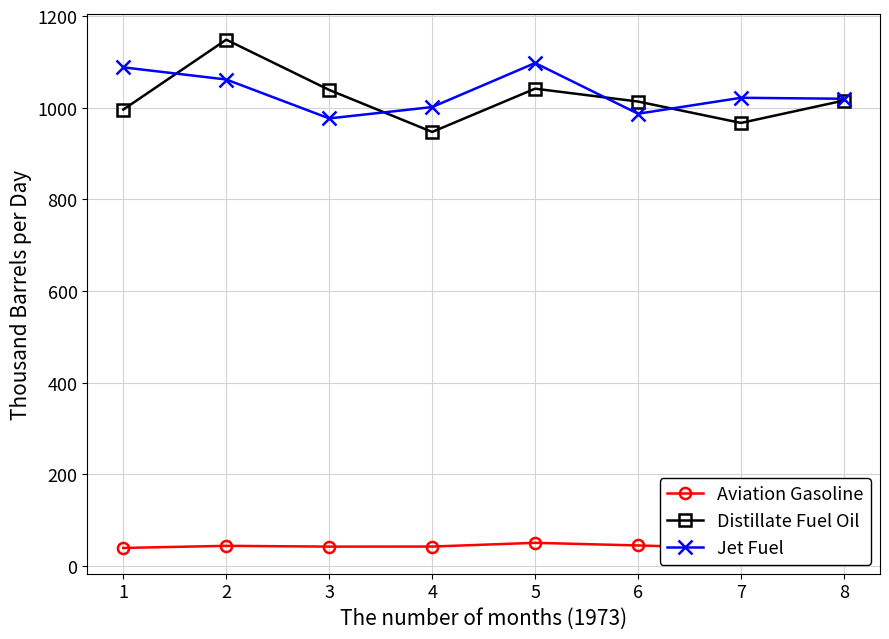

Reading left to right, list all the values displayed in this chart.

Aviation Gasoline: 39.5	44.1	42.4	42.6	50.7	45.0	38.8	61.7
Distillate Fuel Oil: 996.3	1148.8	1039.1	947.4	1041.9	1013.7	967.1	1016.0
Jet Fuel: 1088.4	1061.9	976.9	1001.7	1097.8	987.2	1022.0	1019.8